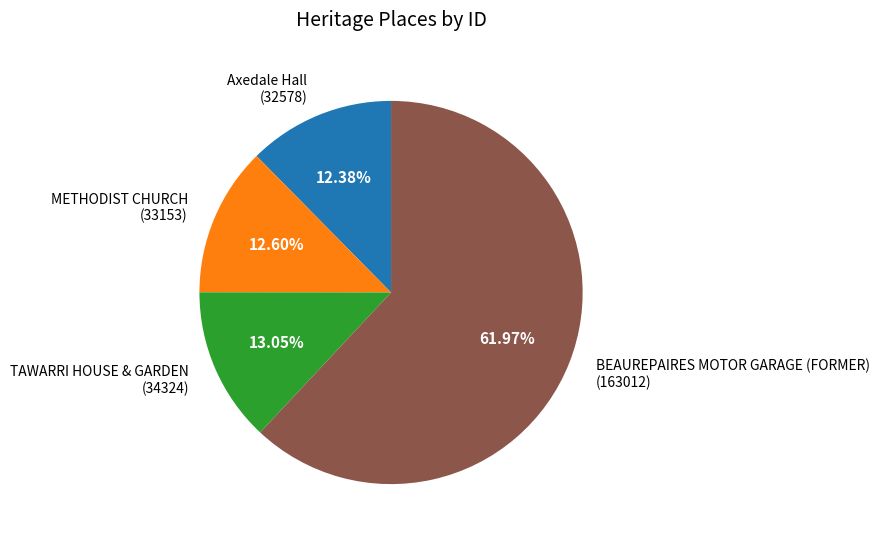

Between TAWARRI HOUSE & GARDEN (34324) and BEAUREPAIRES MOTOR GARAGE (FORMER) (163012), which is larger?

BEAUREPAIRES MOTOR GARAGE (FORMER) (163012)